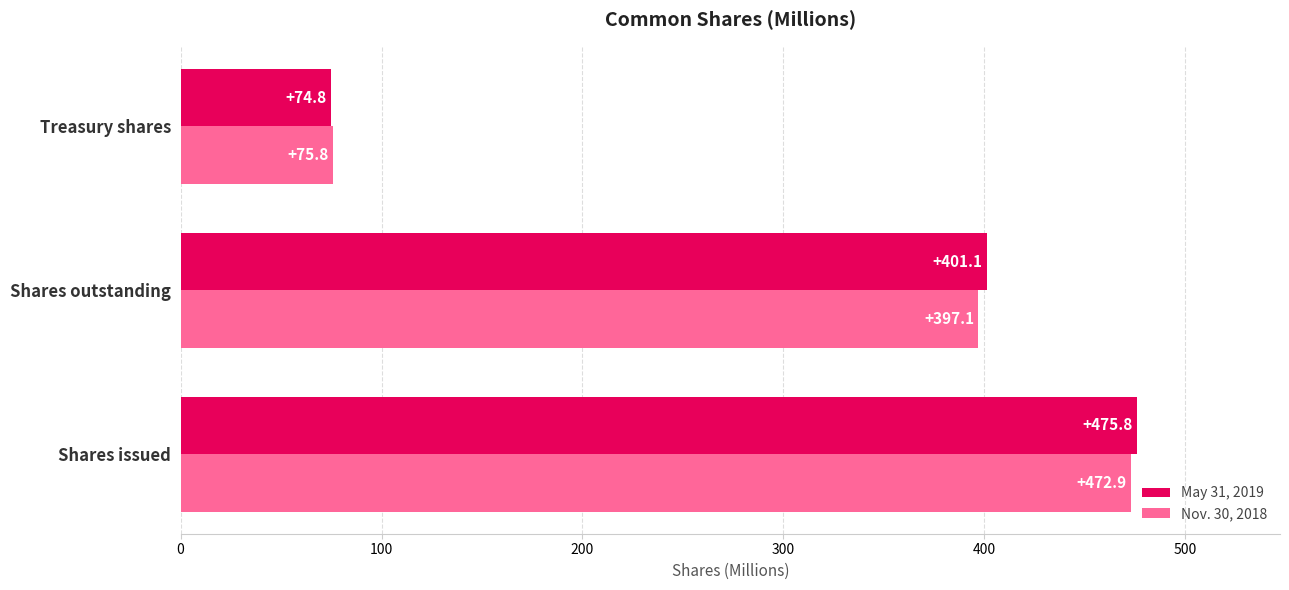

What is the sum of all Nov. 30, 2018 values?

945.8